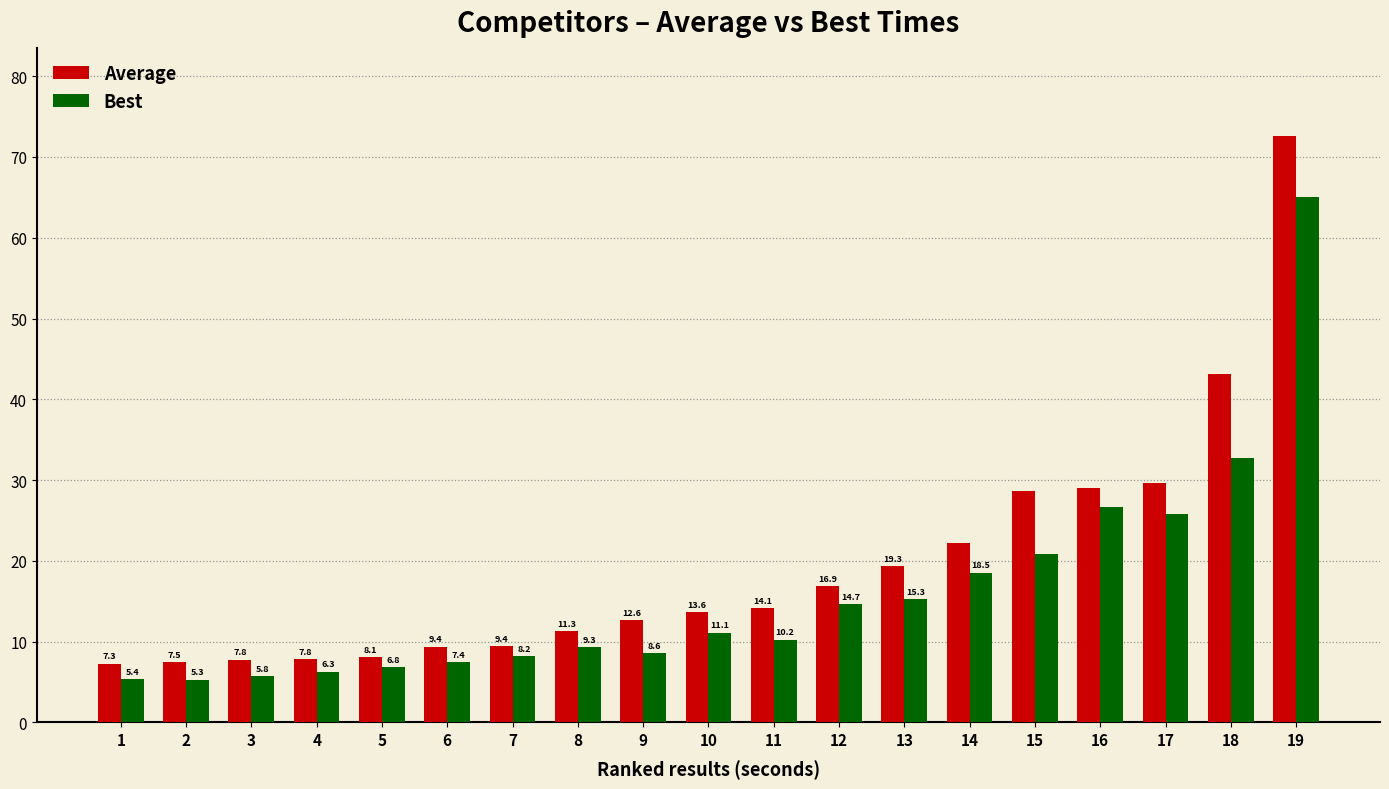

List the series in order of their overall mean, lowest first.

Best, Average